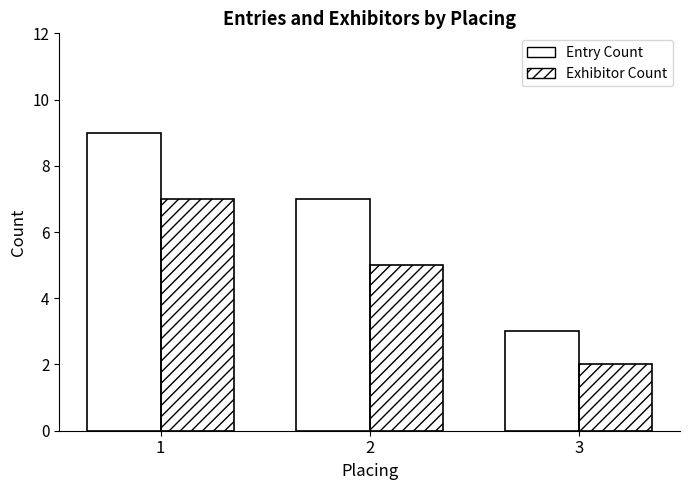

What is the total value across all series at 1?

16